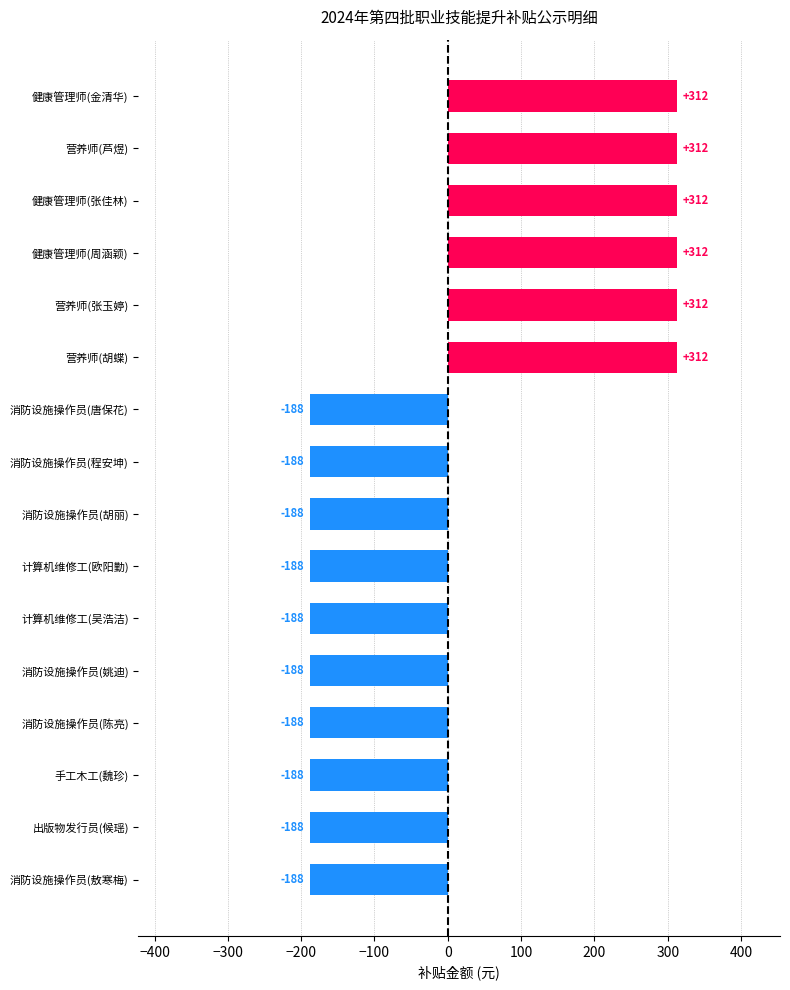

What is the maximum value shown in the chart?

312.5